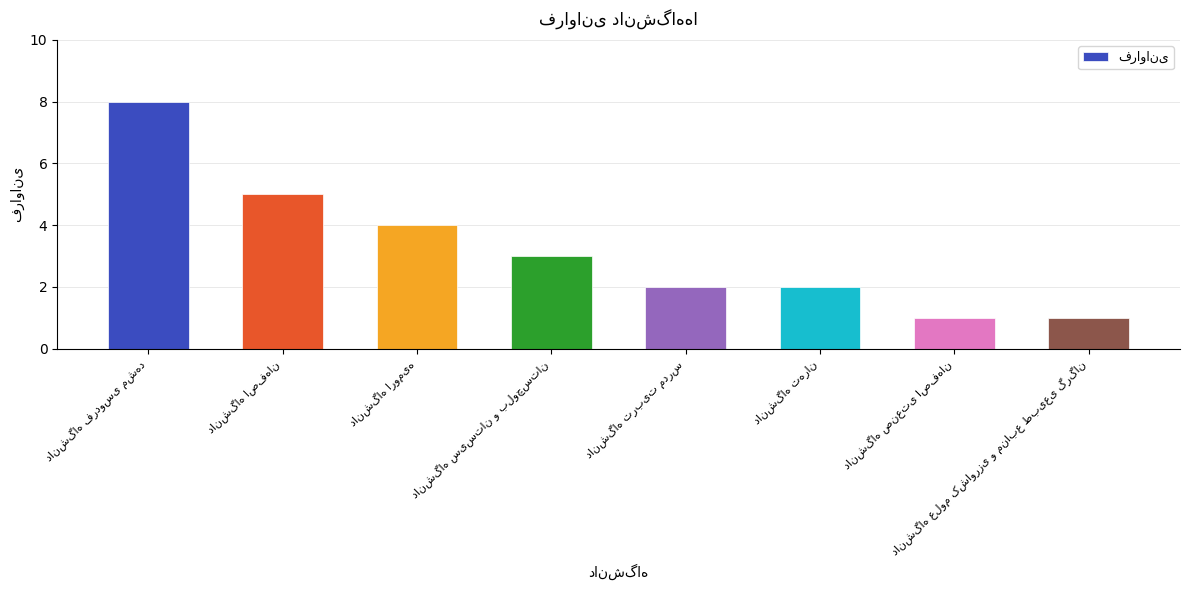

What is the minimum value shown in the chart?

1